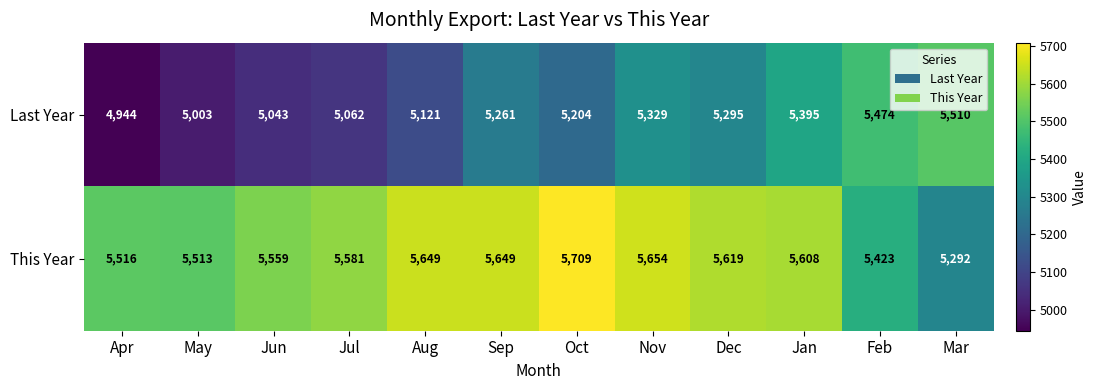

Reading right to left, transcribe all the data shown in this chart.

Last Year: Mar=5510	Feb=5474	Jan=5395	Dec=5295	Nov=5329	Oct=5204	Sep=5261	Aug=5121	Jul=5062	Jun=5043	May=5003	Apr=4944
This Year: Mar=5292	Feb=5423	Jan=5608	Dec=5619	Nov=5654	Oct=5709	Sep=5649	Aug=5649	Jul=5581	Jun=5559	May=5513	Apr=5516